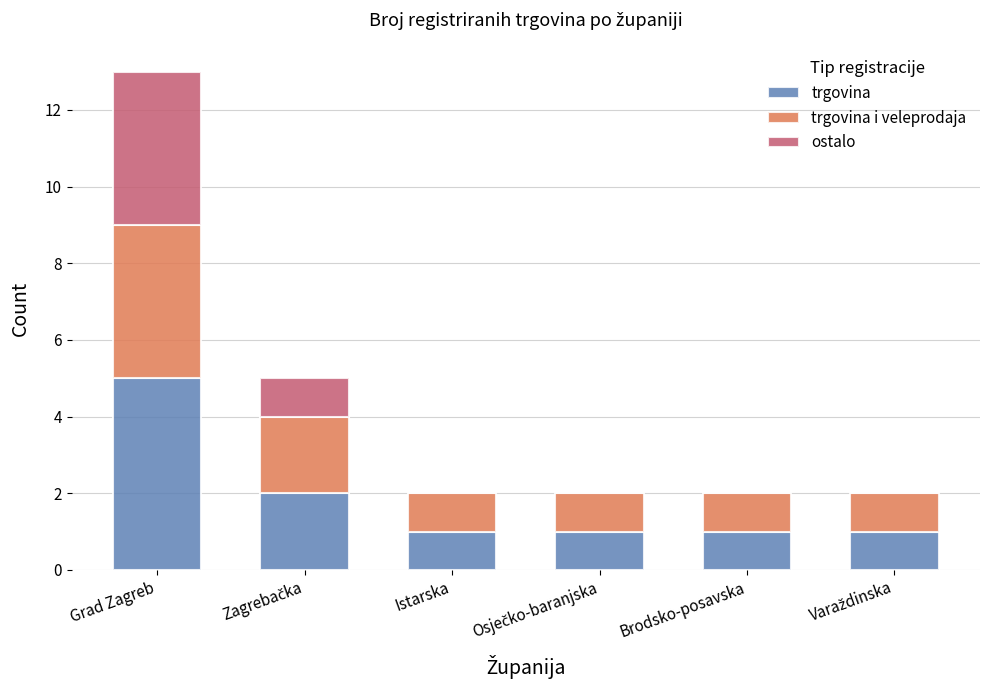

Which category has the highest value in the trgovina series?

Grad Zagreb